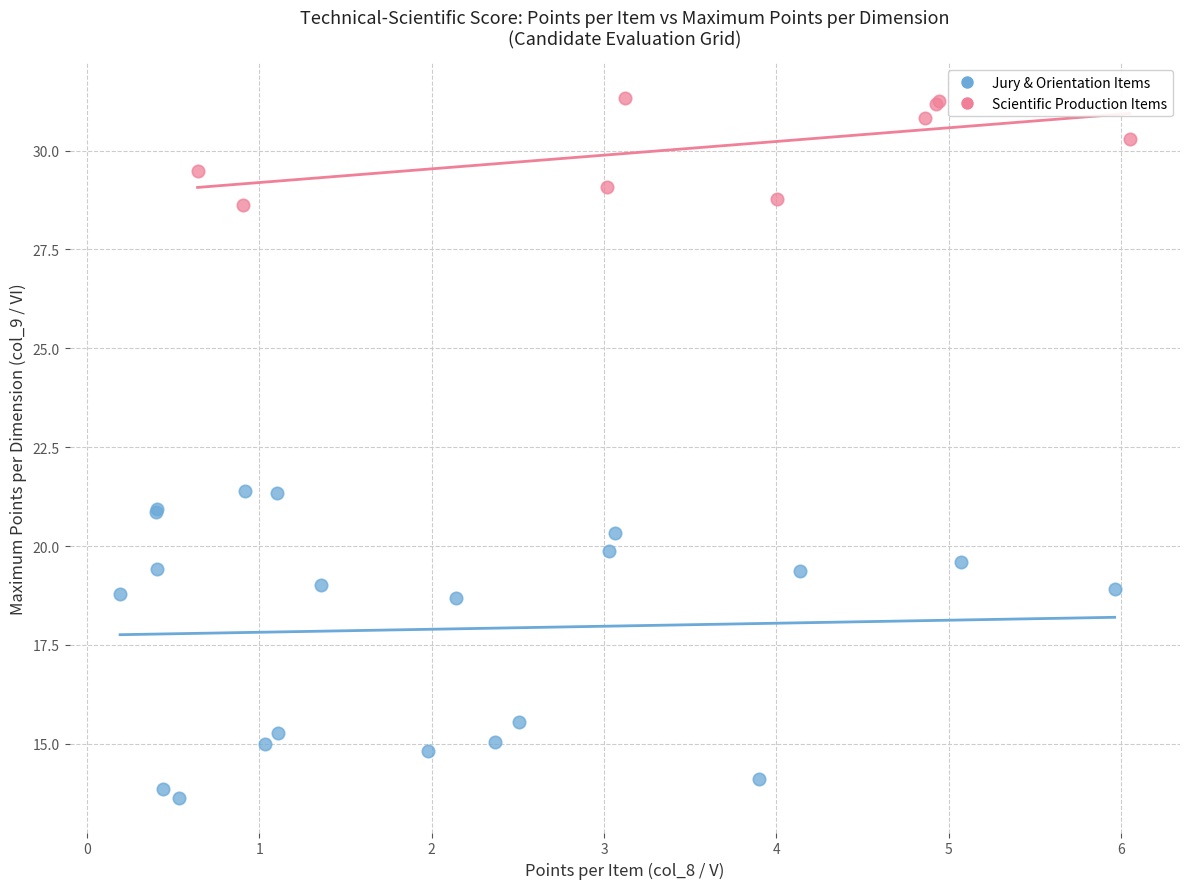

Which series has the widest spread of Y values?

Jury & Orientation Items